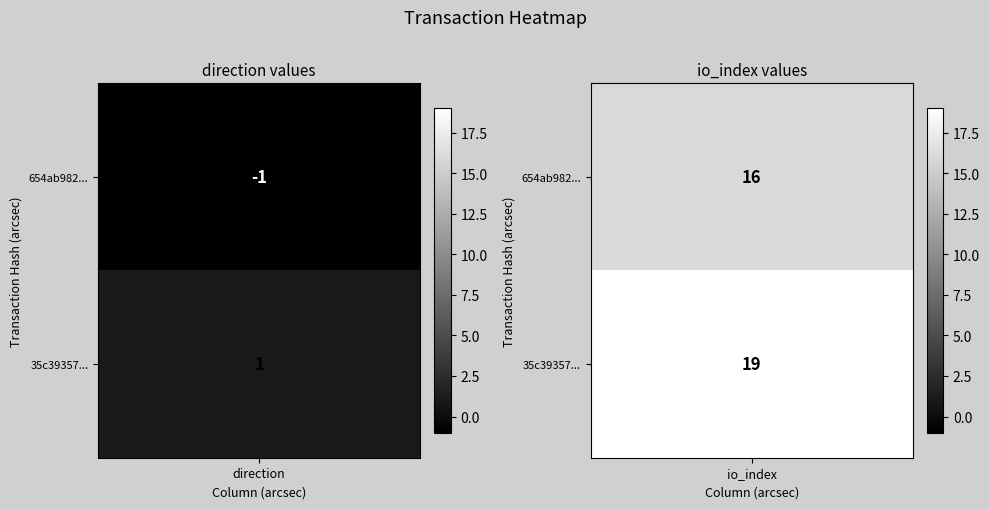

Count the 654ab982c4fe80f1e64ec92572c4e0b8ccb19b7 values in the range -1 to 16.

2